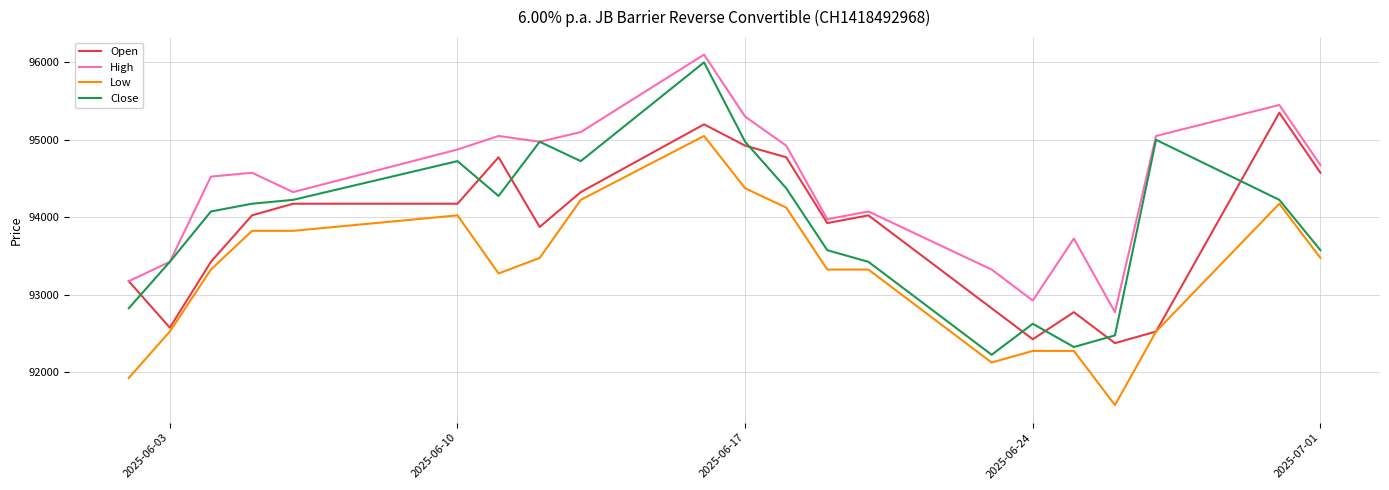

True or false: Low and High intersect in this chart.

False